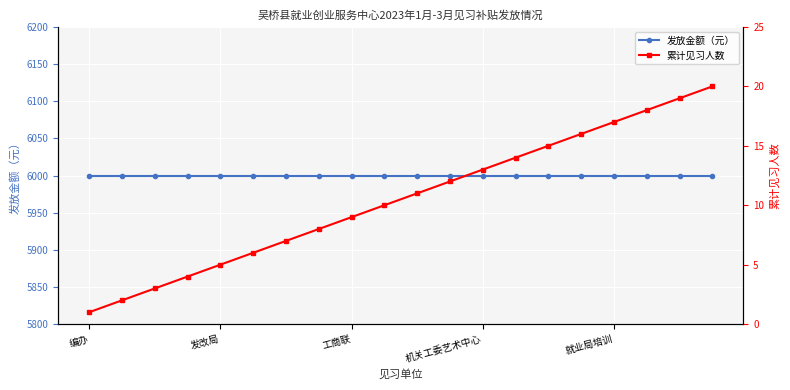

What is the minimum value for 发放金额（元）?

6000